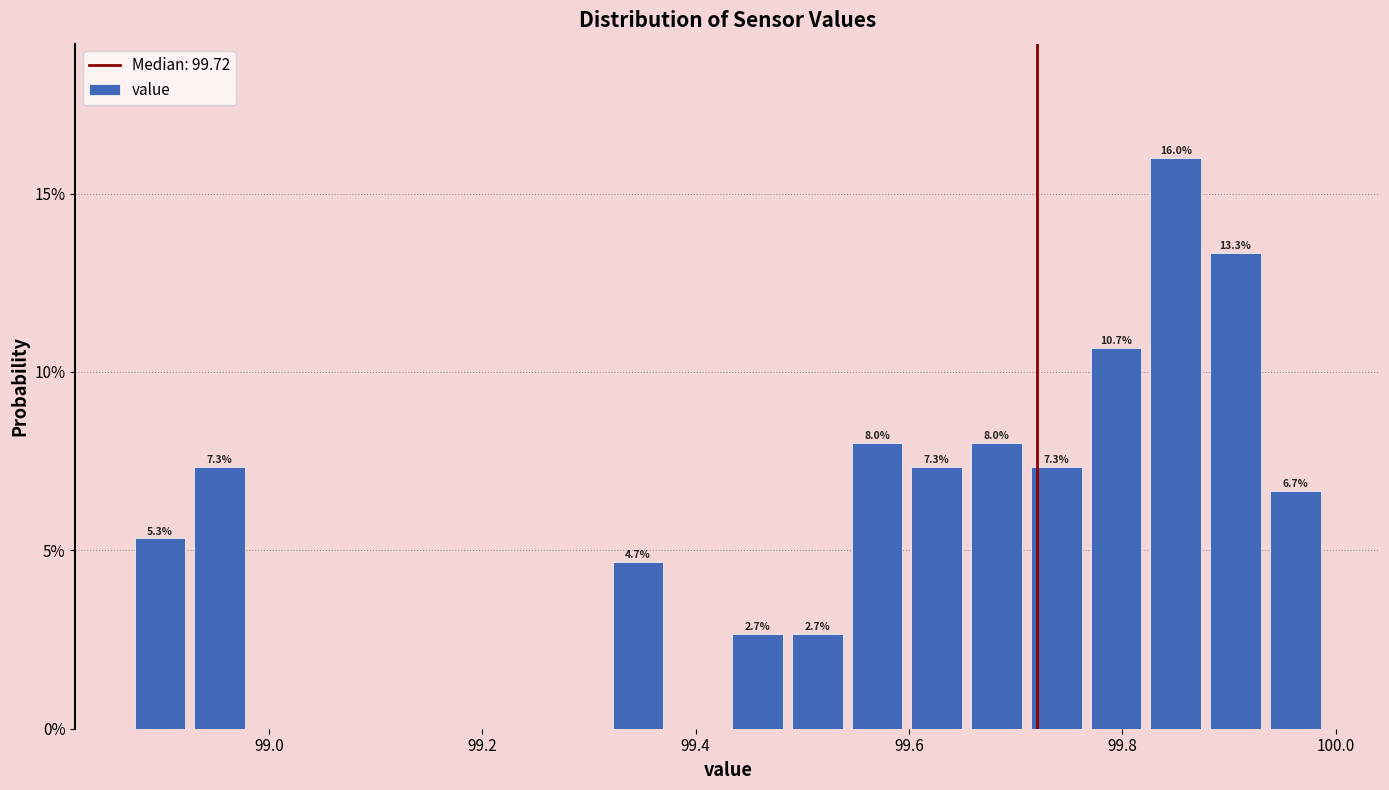

Around what value on the x-axis is the tallest bar? Give the approximate position of its centre, as read against the axis.

99.86